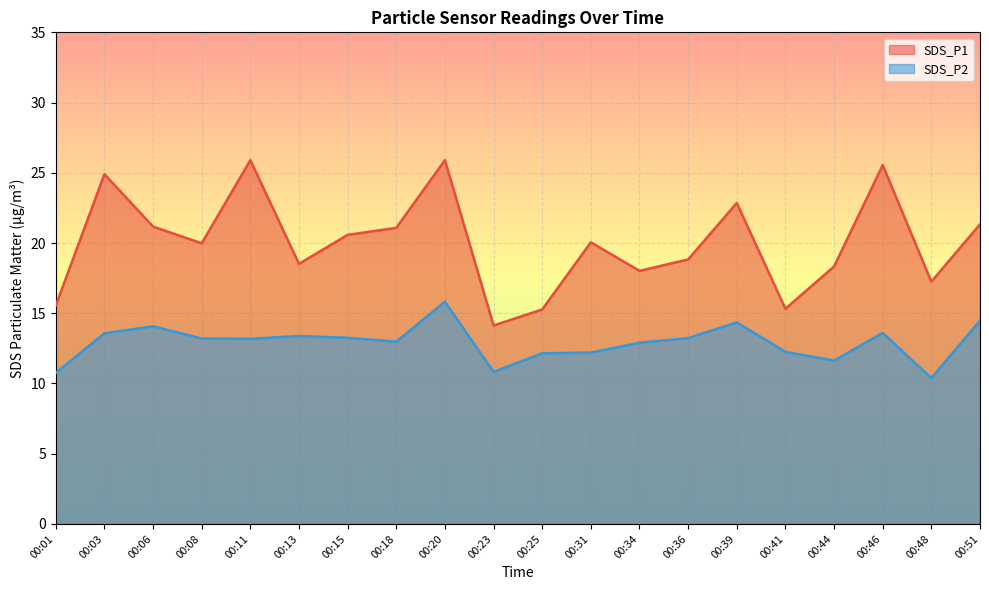

At which category does SDS_P2 reach its first local peak?

00:06